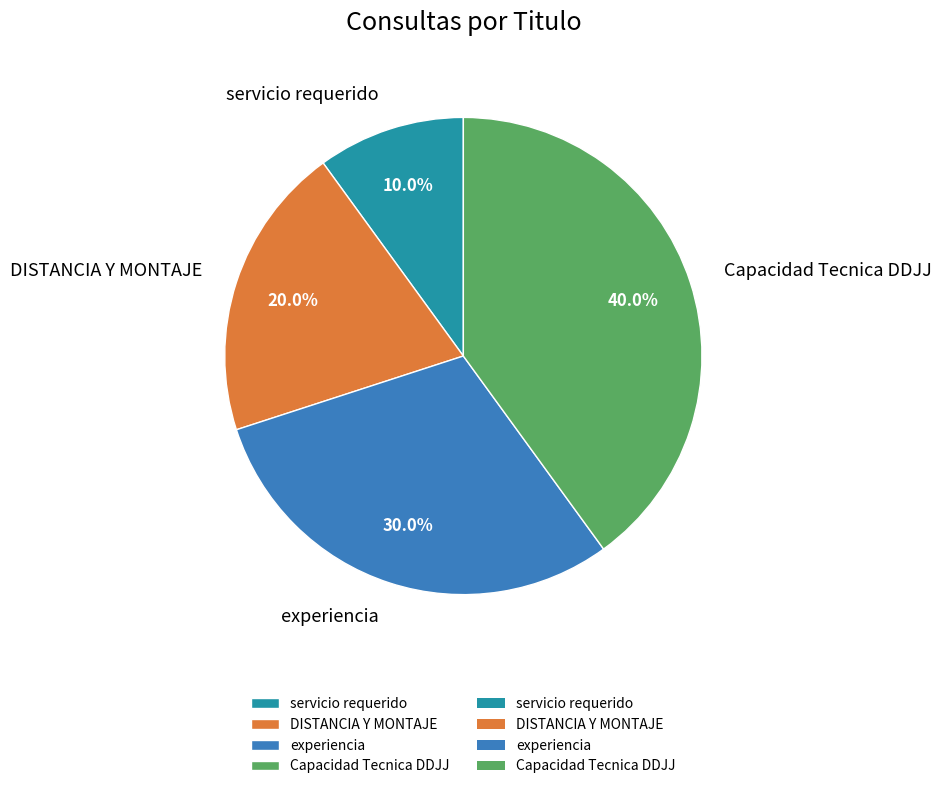

Rank the categories by value from lowest to highest.

servicio requerido, DISTANCIA Y MONTAJE, experiencia, Capacidad Tecnica DDJJ